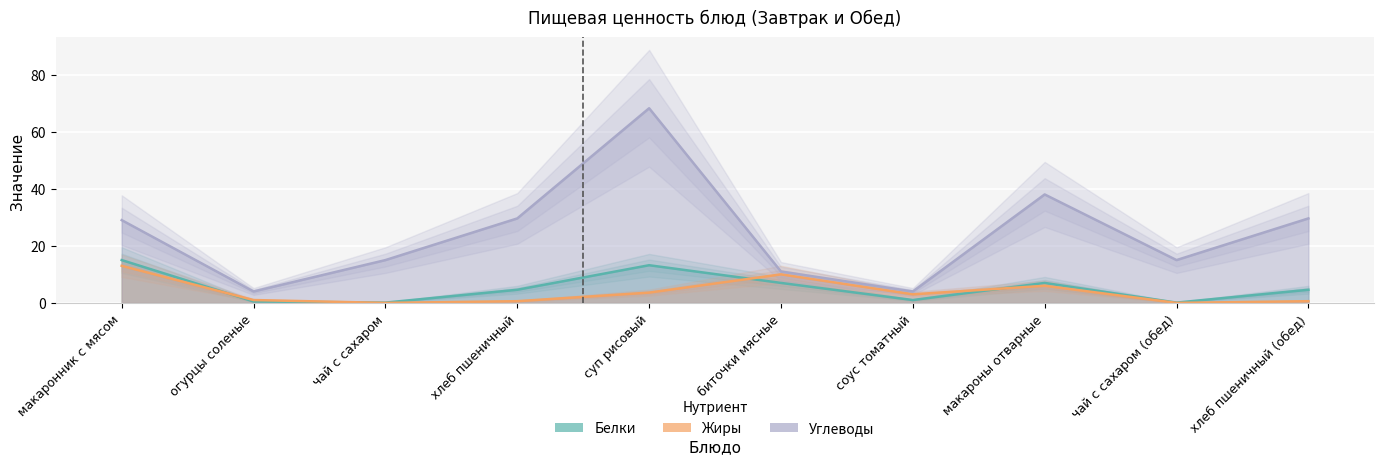

Where does the Жиры series first go above 3?

макаронник с мясом